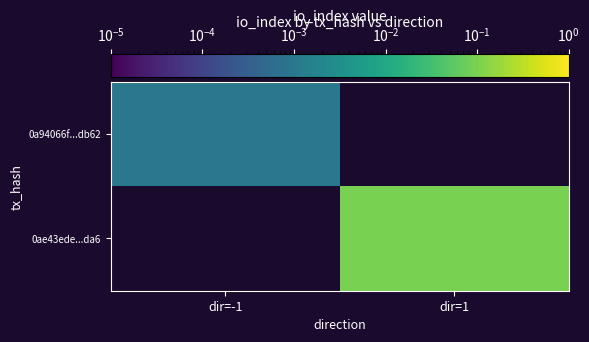

Between dir=-1 and dir=1, which is larger?

dir=1